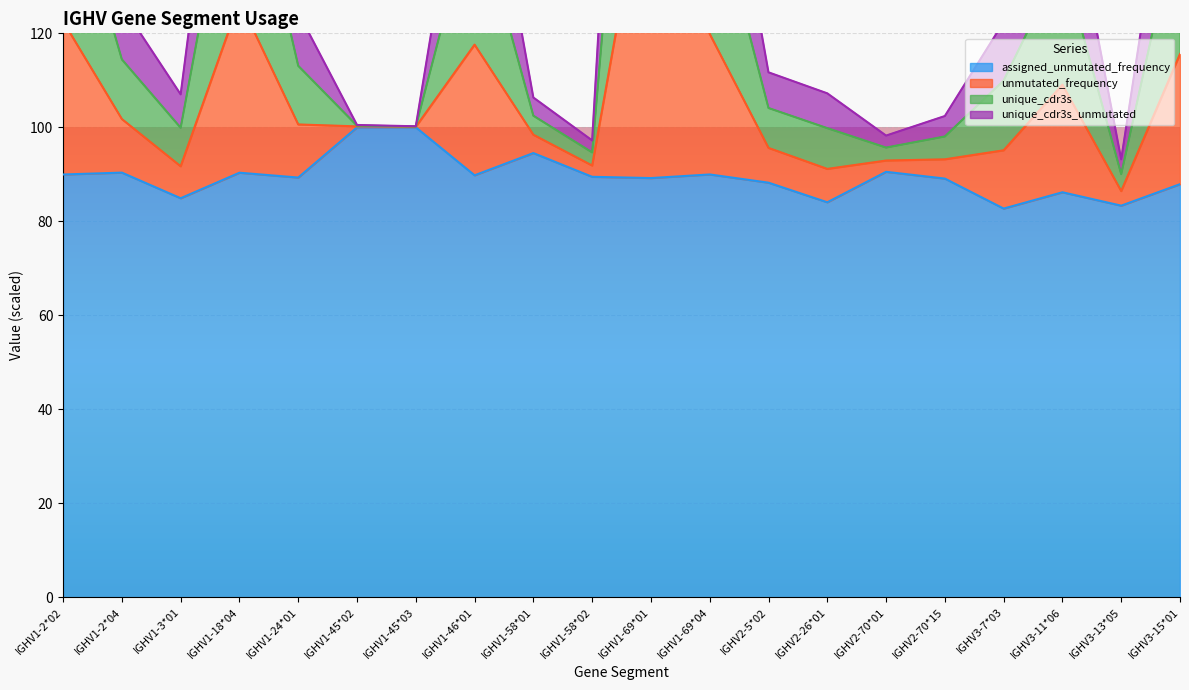

True or false: assigned_unmutated_frequency and unique_cdr3s cross at least once.

False